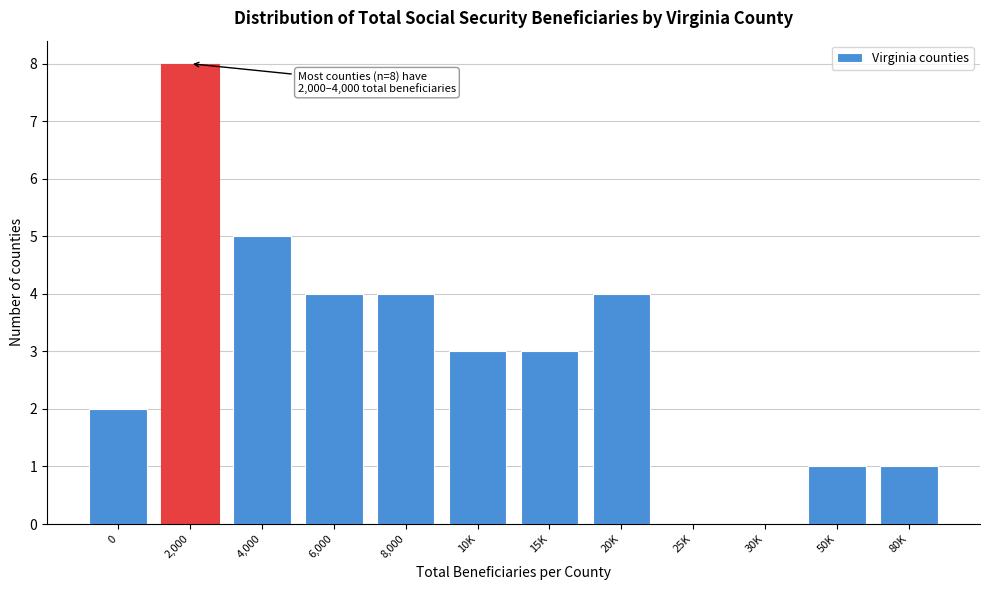

Reading left to right, transcribe all the data shown in this chart.

0=2	2,000=8	4,000=5	6,000=4	8,000=4	10K=3	15K=3	20K=4	25K=0	30K=0	50K=1	80K=1